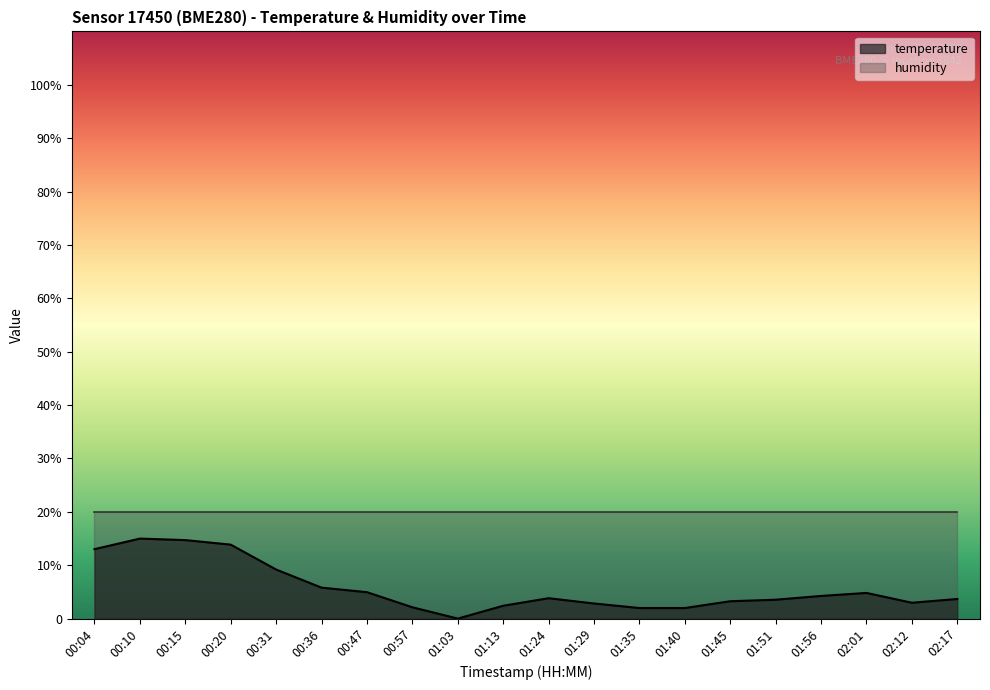

What is the sum of the values at 02:01 and 01:35?

6.8